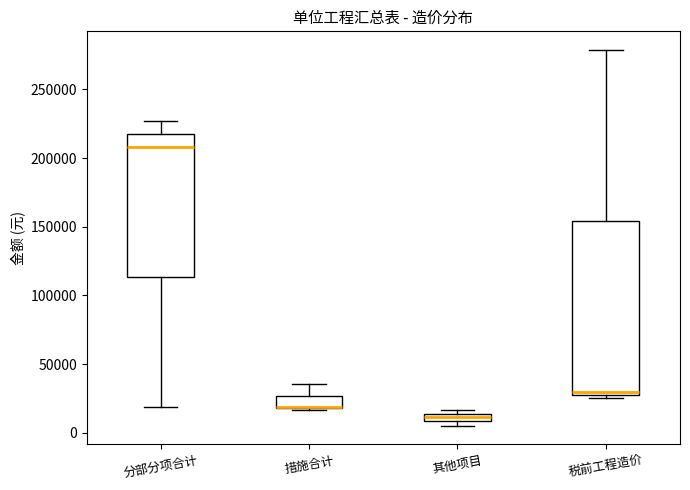

Where does the lower whisker of the box for 分部分项合计 end on the y-axis? The values are not printed on the chart, so give them approximately, as read against the axis.

20000